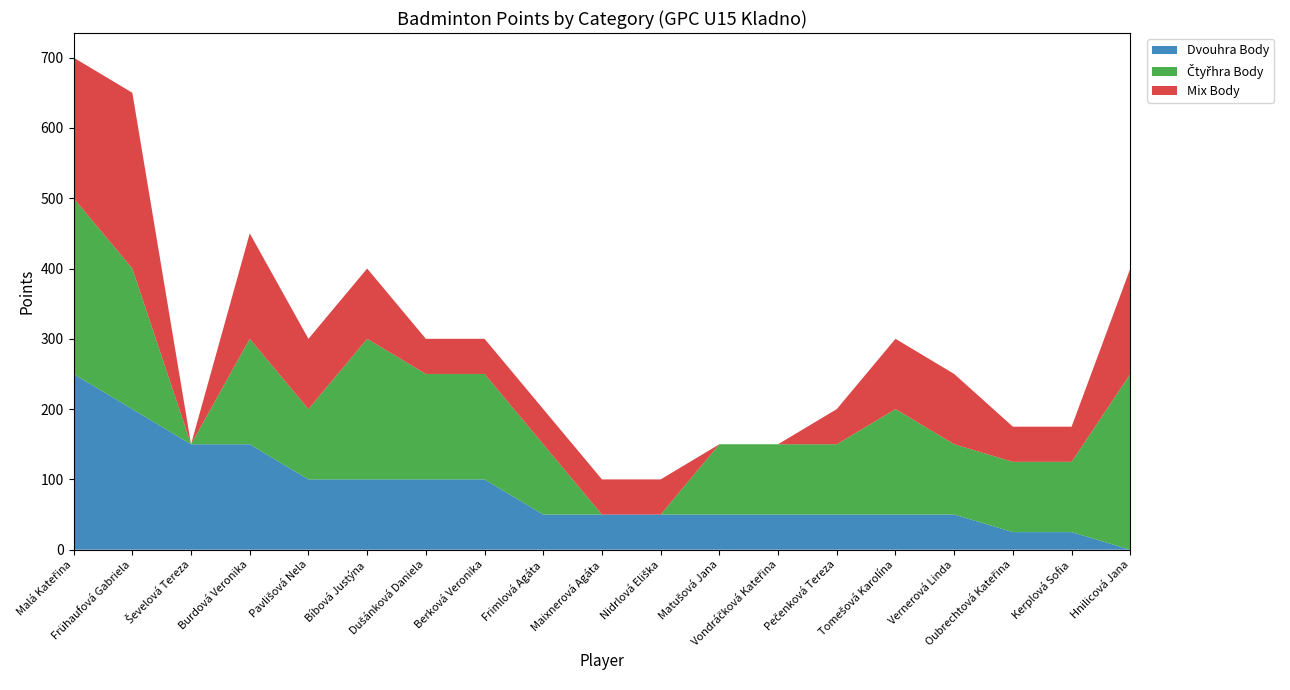

Reading left to right, transcribe all the data shown in this chart.

Dvouhra Body: Malá Kateřina=250	Frühaufová Gabriela=200	Ševelová Tereza=150	Burdová Veronika=150	Pavlišová Nela=100	Bíbová Justýna=100	Dušánková Daniela=100	Berková Veronika=100	Frimlová Agáta=50	Maixnerová Agáta=50	Nidrlová Eliška=50	Matušová Jana=50	Vondráčková Kateřina=50	Pečenková Tereza=50	Tomešová Karolína=50	Vernerová Linda=50	Oubrechtová Kateřina=25	Kerplová Sofia=25	Hnilicová Jana=0
Čtyřhra Body: Malá Kateřina=250	Frühaufová Gabriela=200	Ševelová Tereza=0	Burdová Veronika=150	Pavlišová Nela=100	Bíbová Justýna=200	Dušánková Daniela=150	Berková Veronika=150	Frimlová Agáta=100	Maixnerová Agáta=0	Nidrlová Eliška=0	Matušová Jana=100	Vondráčková Kateřina=100	Pečenková Tereza=100	Tomešová Karolína=150	Vernerová Linda=100	Oubrechtová Kateřina=100	Kerplová Sofia=100	Hnilicová Jana=250
Mix Body: Malá Kateřina=200	Frühaufová Gabriela=250	Ševelová Tereza=0	Burdová Veronika=150	Pavlišová Nela=100	Bíbová Justýna=100	Dušánková Daniela=50	Berková Veronika=50	Frimlová Agáta=50	Maixnerová Agáta=50	Nidrlová Eliška=50	Matušová Jana=0	Vondráčková Kateřina=0	Pečenková Tereza=50	Tomešová Karolína=100	Vernerová Linda=100	Oubrechtová Kateřina=50	Kerplová Sofia=50	Hnilicová Jana=150